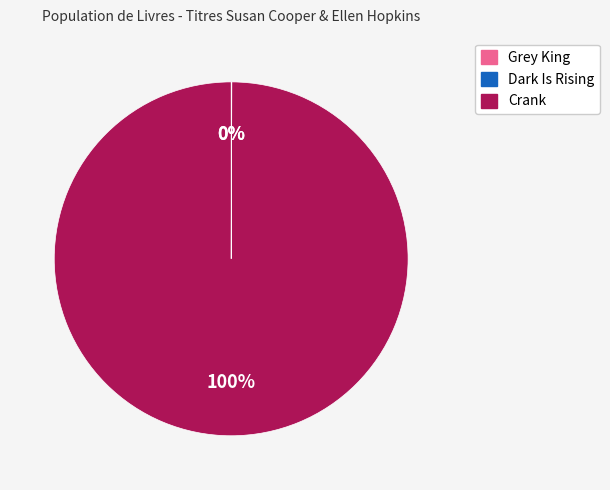

What percentage is the Crank slice, to the nearest percent?

100%